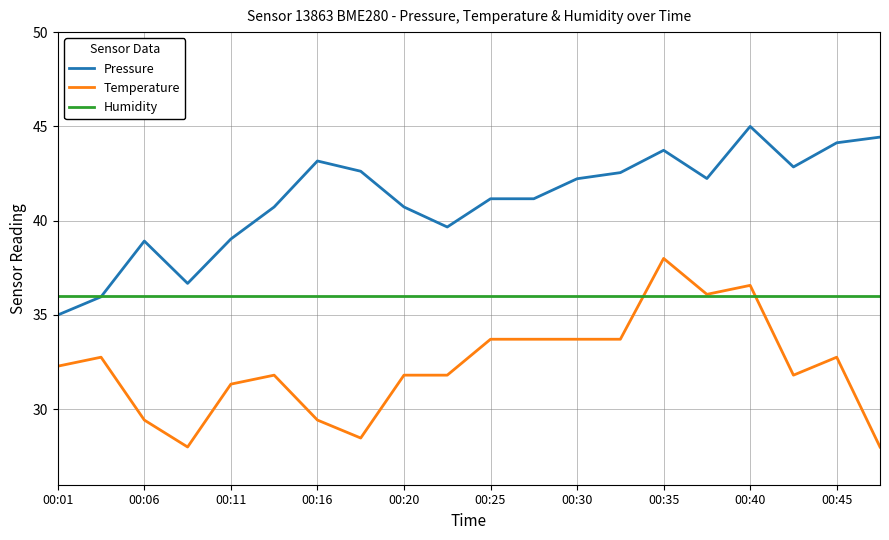

At how many categories does at least one series exceed 40?

14